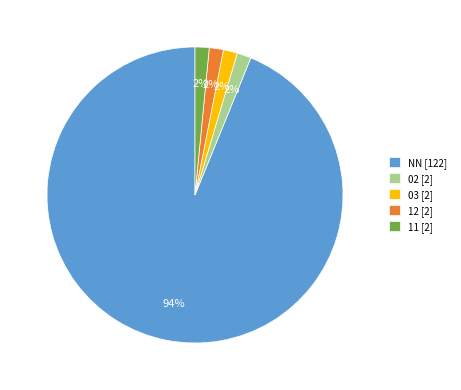

To the nearest percent, what is the average slice percentage?

20%